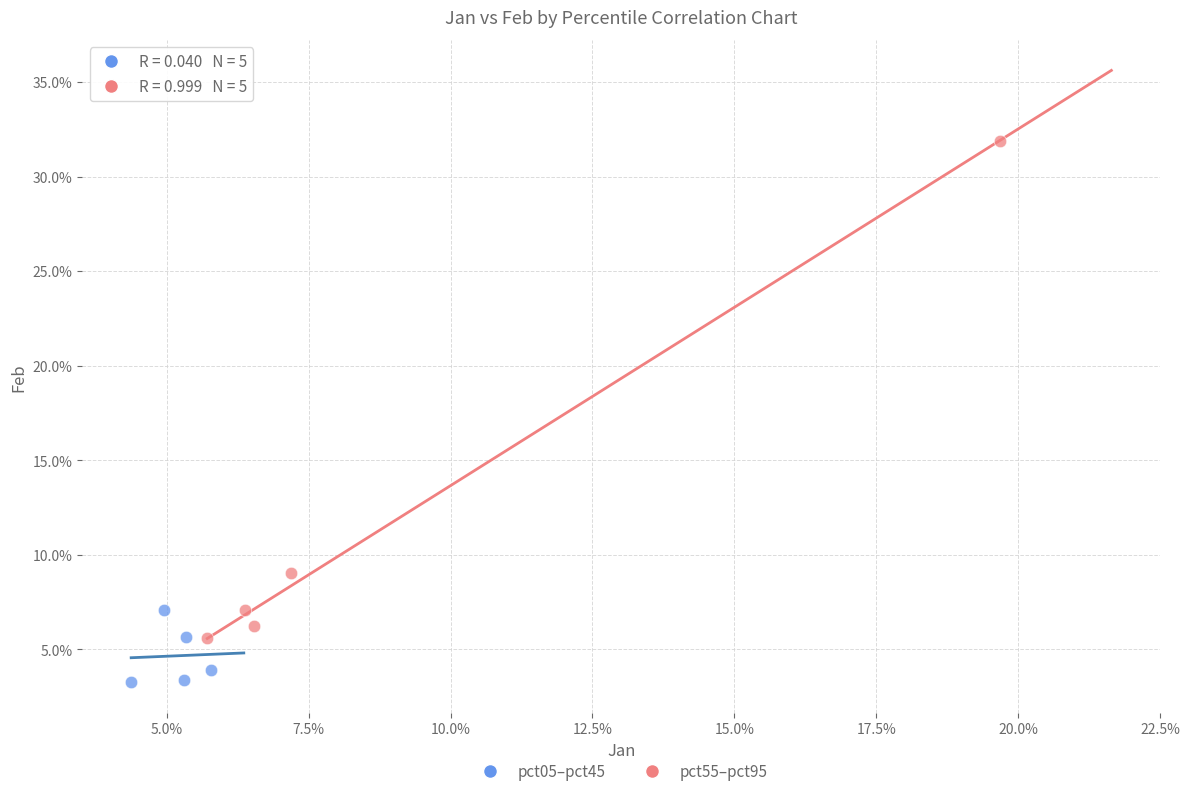

Which series has the largest Y range (max minus min)?

pct55–pct95